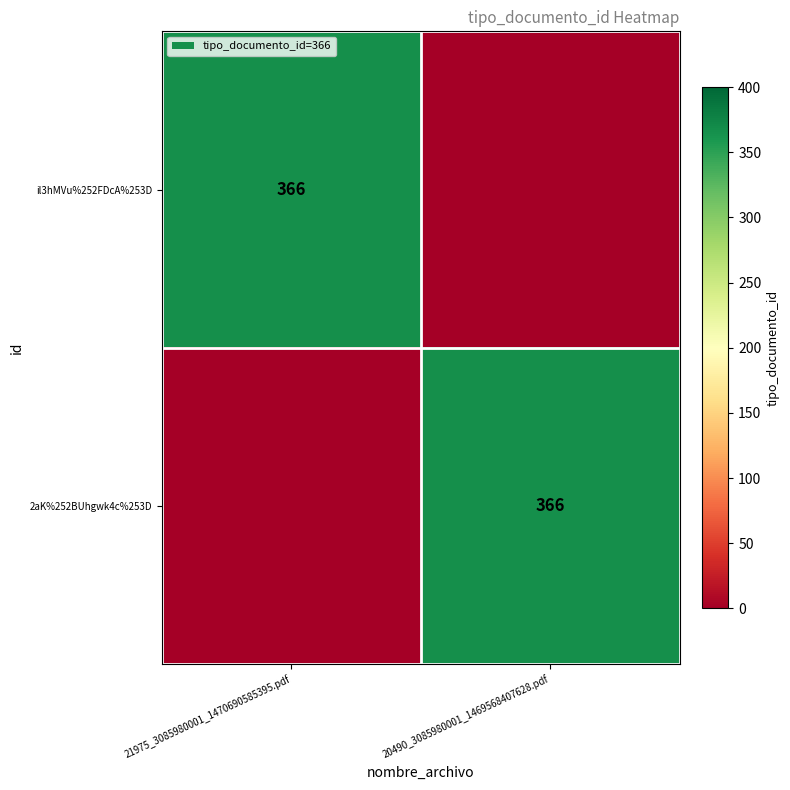

The 2aK%252BUhgwk4c%253D series shows 366 at 20490_3085980001_1469568407628.pdf. True or false?

True